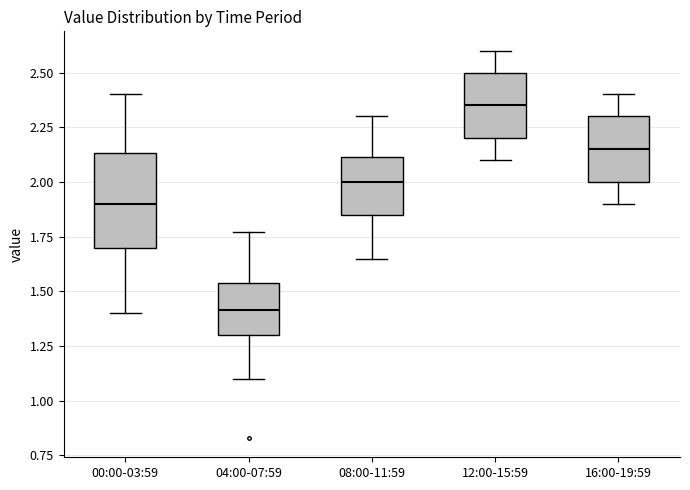

Reading left to right, transcribe this box plot: for each box, give where its median line is, the range the box spans, and where its two whiskers end, as read against the y-axis. The values are not printed on the chart, so give them approximately, as read against the axis.

00:00-03:59: median 1.90, box 1.70 to 2.15, whiskers 1.40 to 2.40
04:00-07:59: median 1.40, box 1.30 to 1.55, whiskers 1.10 to 1.75
08:00-11:59: median 2.00, box 1.85 to 2.10, whiskers 1.65 to 2.30
12:00-15:59: median 2.35, box 2.20 to 2.50, whiskers 2.10 to 2.60
16:00-19:59: median 2.15, box 2.00 to 2.30, whiskers 1.90 to 2.40